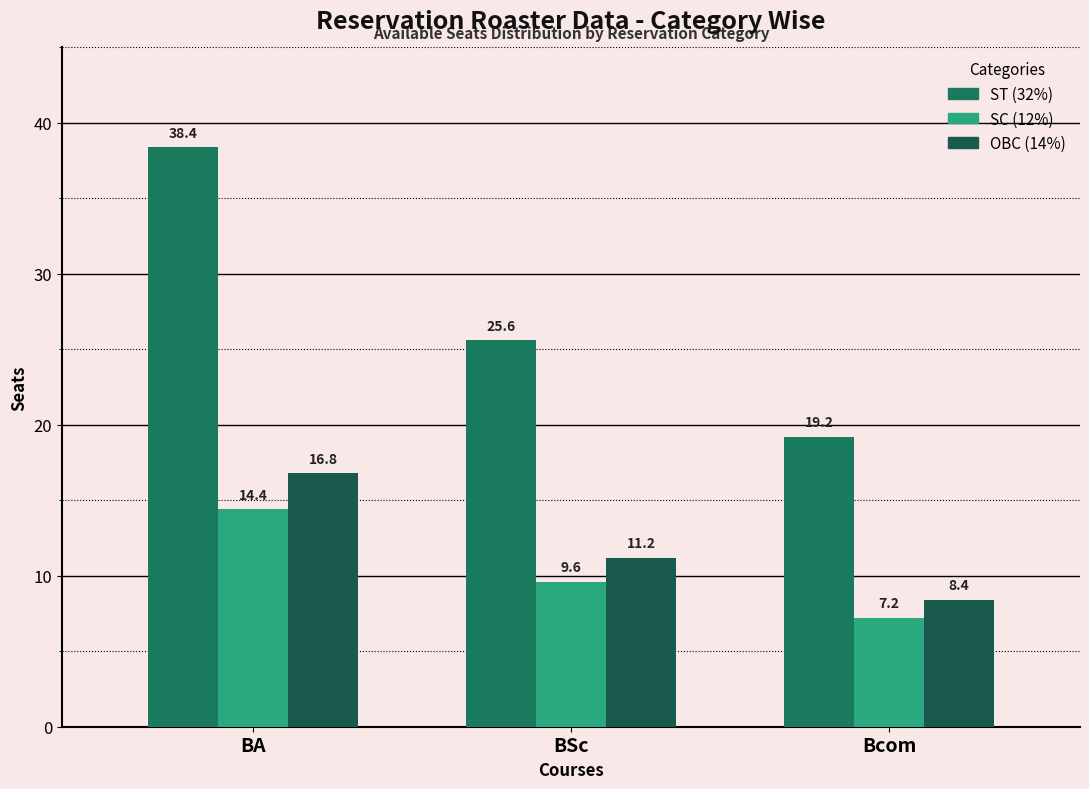

Which label corresponds to the largest value in the chart?

BA